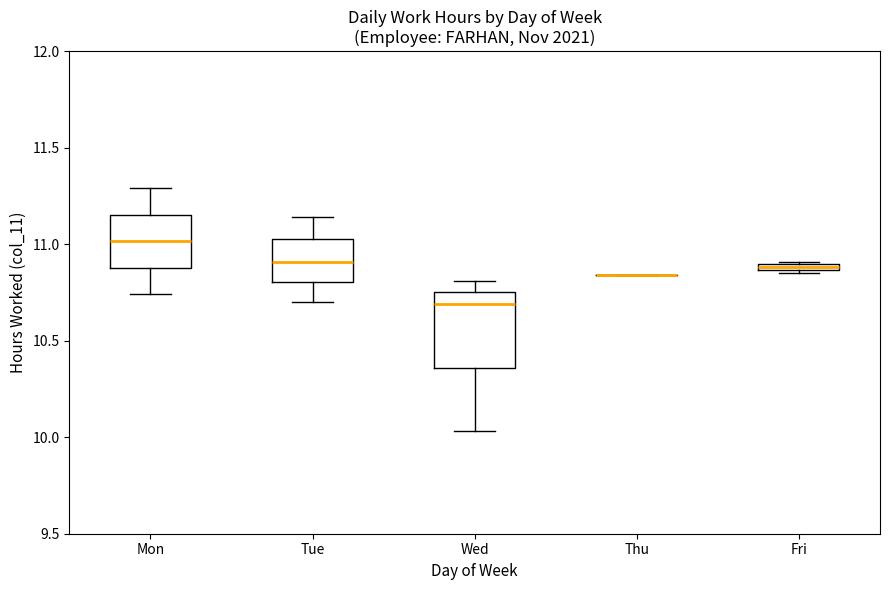

Which box is the tallest, from its lower edge to its upper edge?

Wed